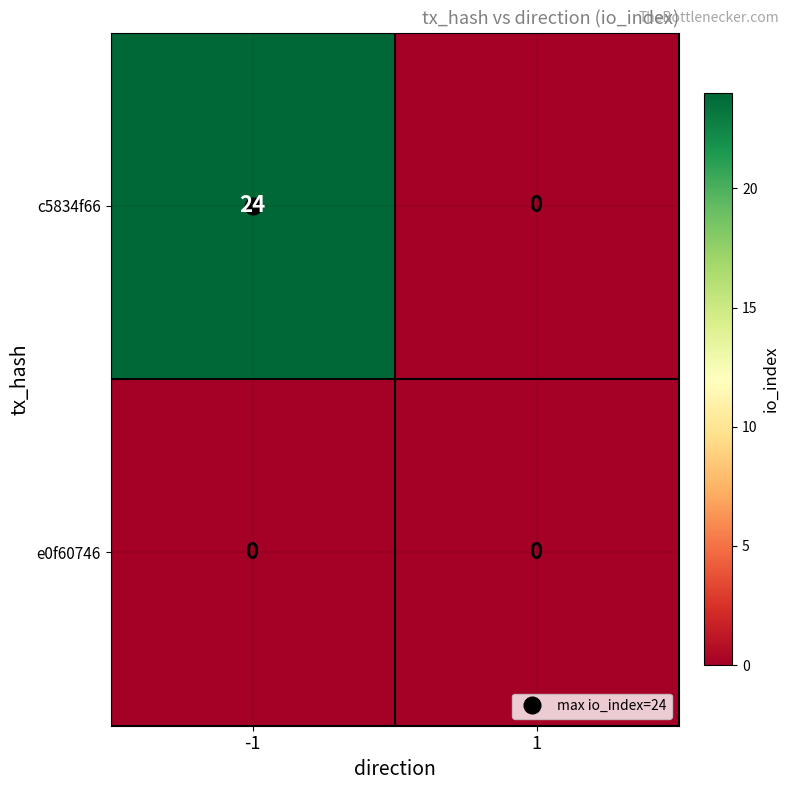

At how many categories does at least one series exceed 4?

1